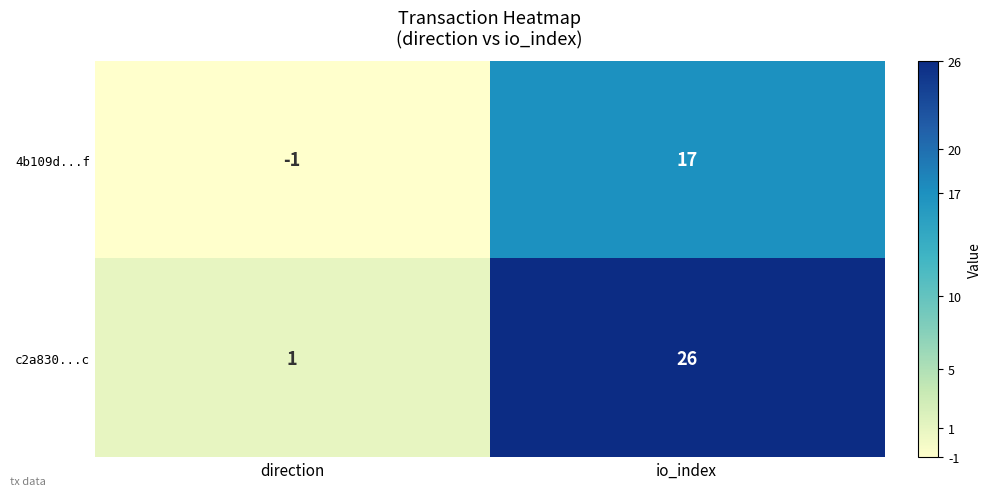

Between direction and io_index, which series saw the biggest shift?

c2a830...c